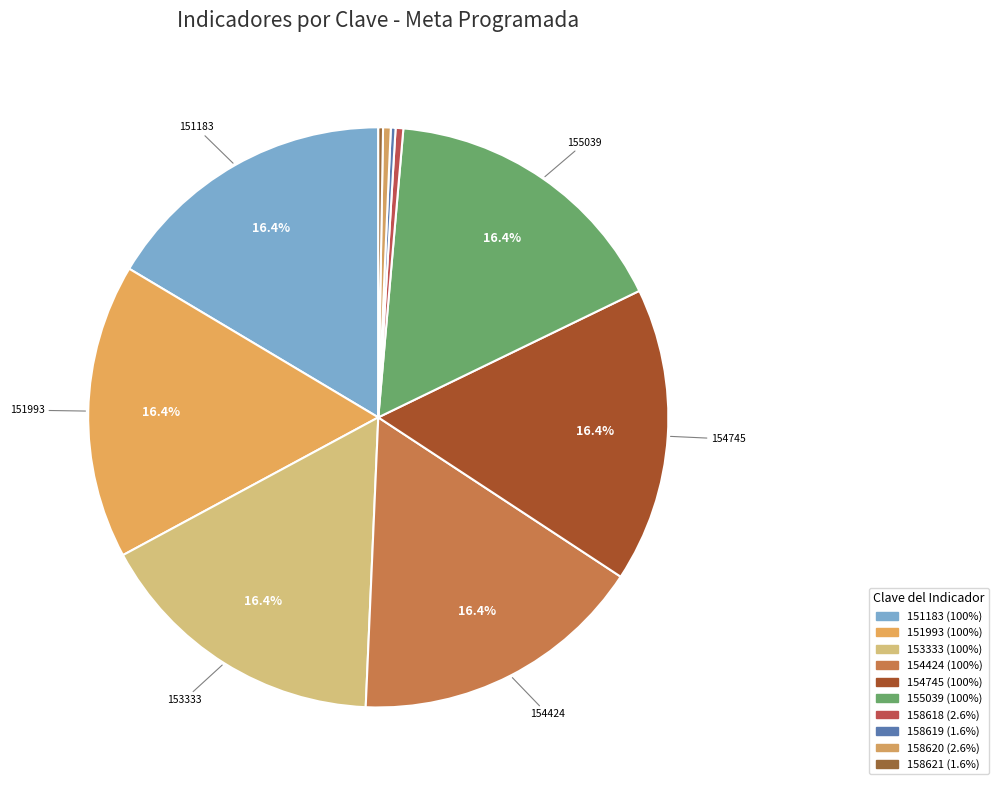

Rank the categories by value from highest to lowest.

151183, 151993, 153333, 154424, 154745, 155039, 158618, 158620, 158619, 158621